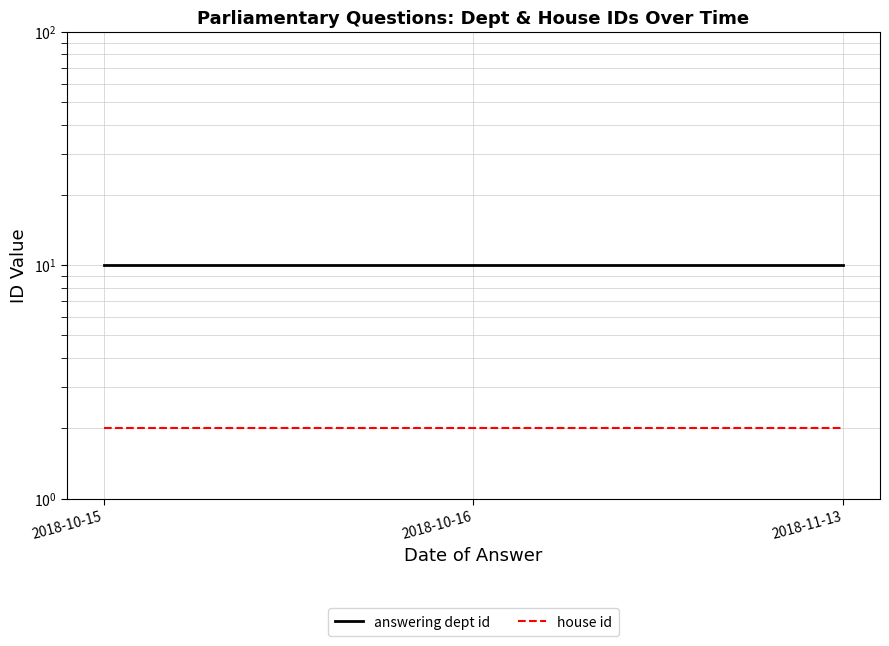

What is the sum of all house id values?

6